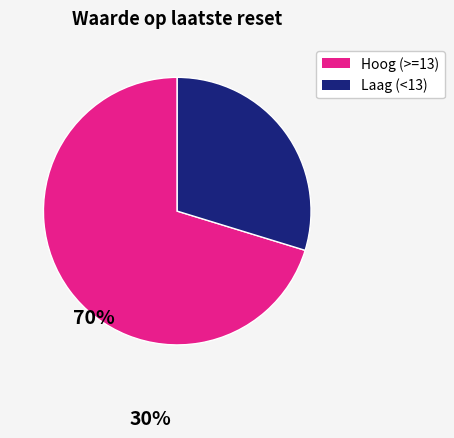

Which category has the smallest portion of the pie?

Laag (<13)